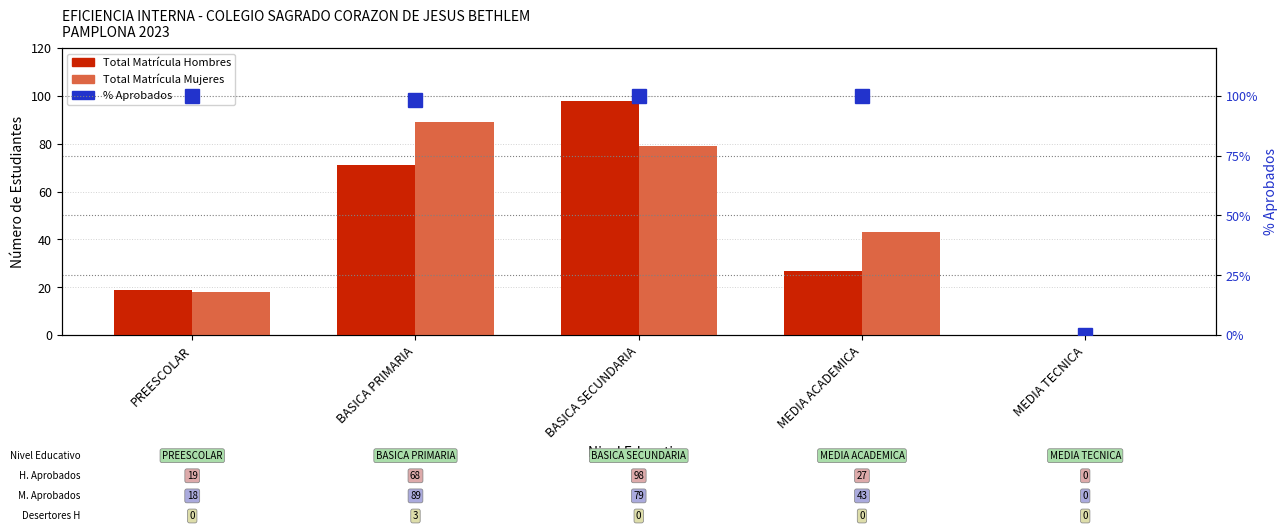

What is the value of the Total Matricula Hombres bar at the 4th from the left?

27.0